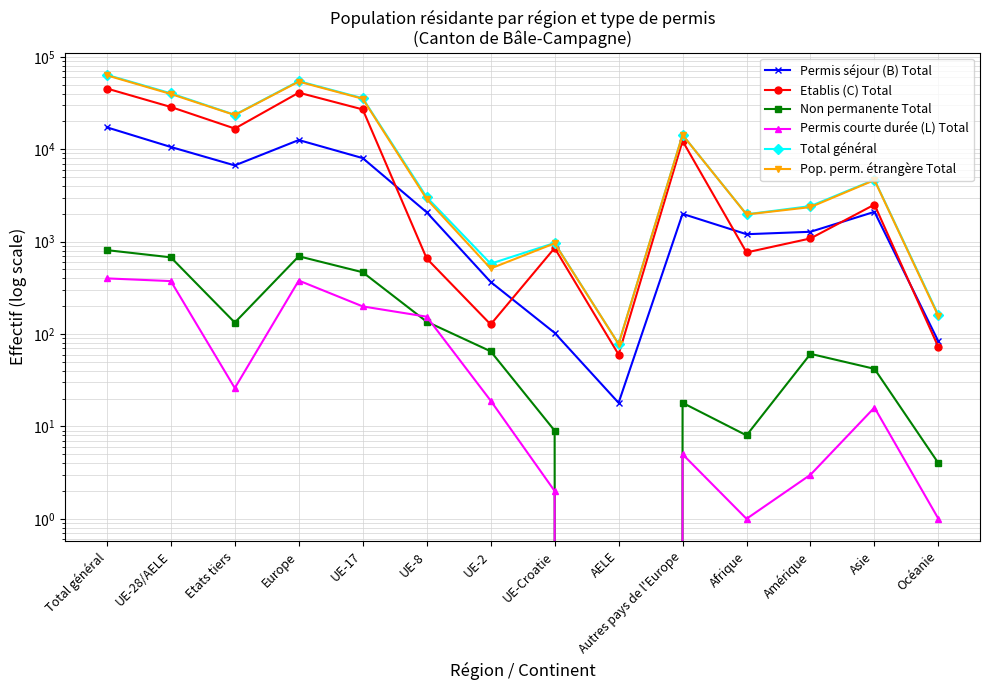

Count the number of data series in this chart.

6